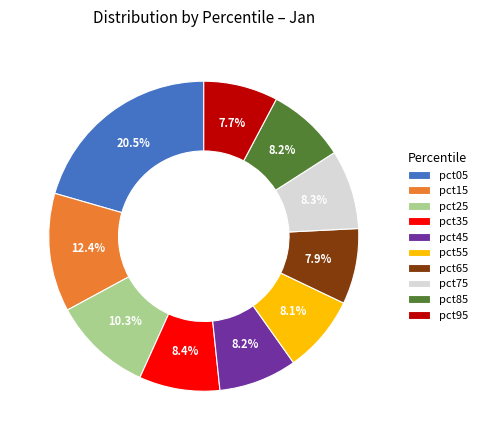

What percentage is the pct85 slice, to the nearest percent?

8%